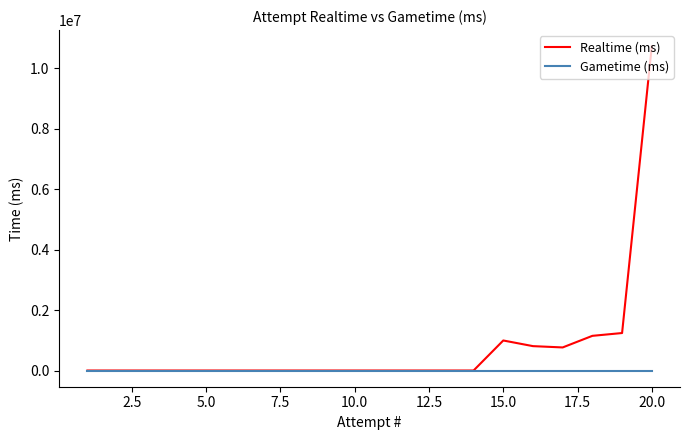

At which category does the chart reach its minimum across all series?

15.0